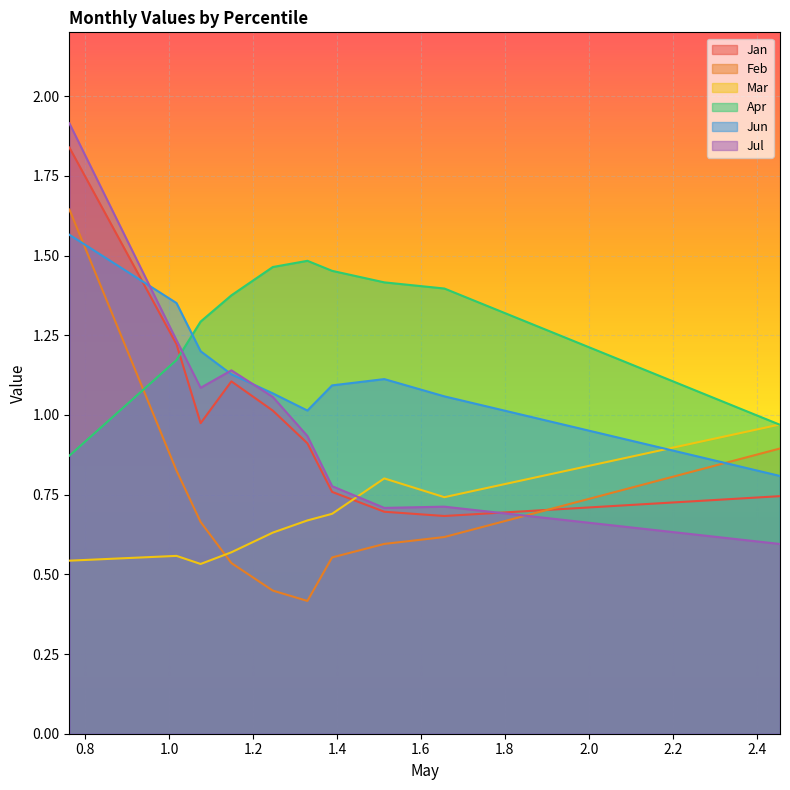

What is the spread (max minus min) of values at pct85?

0.8